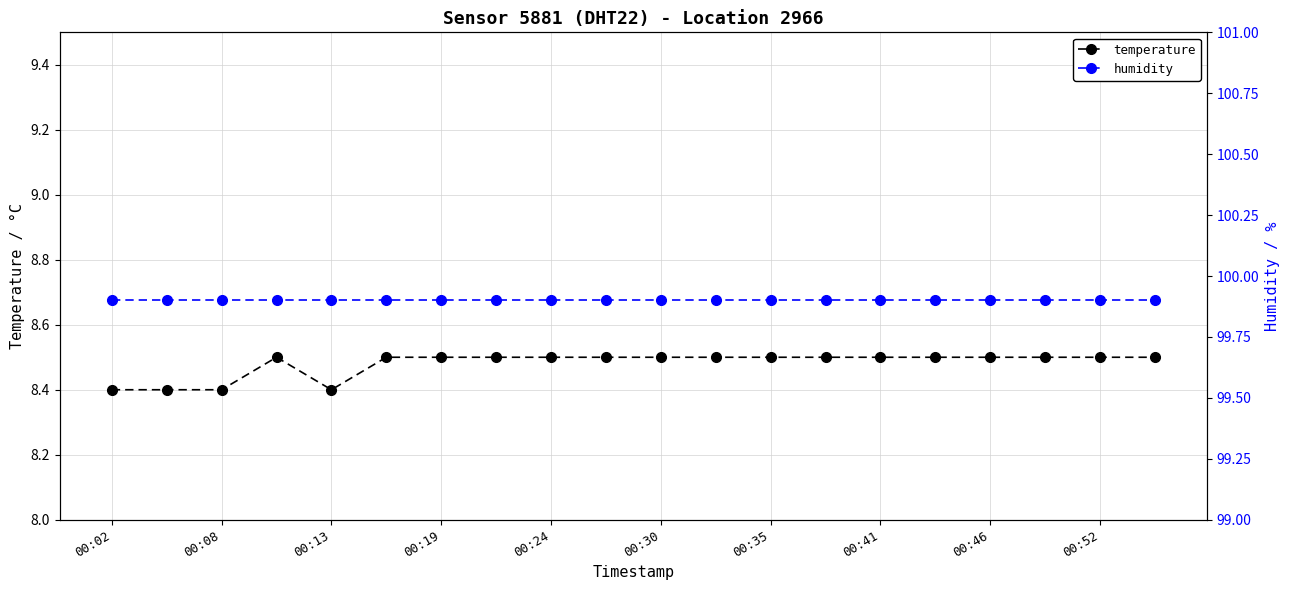

True or false: humidity and temperature cross at least once.

False